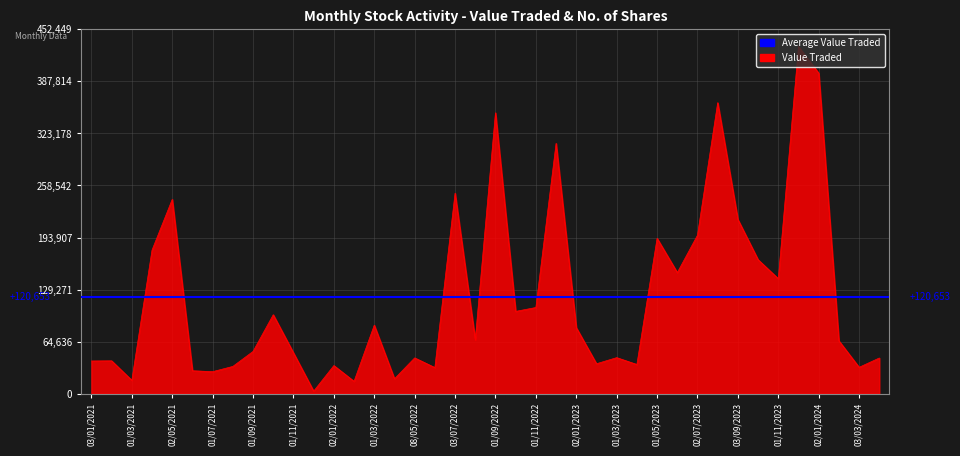

Which series has the largest total across all categories?

Value Traded